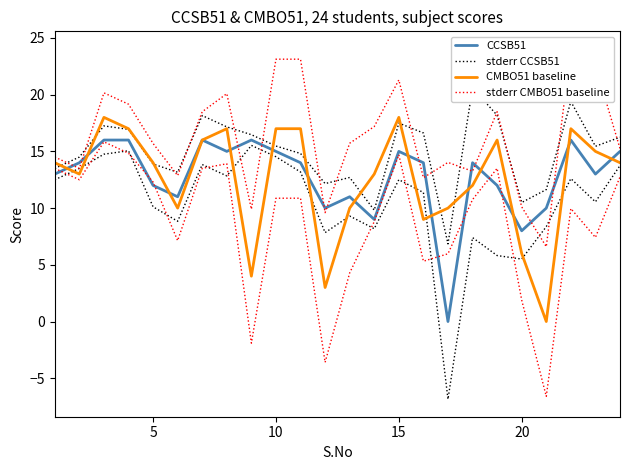

True or false: CCSB51 has a value of 22 at 10.

False